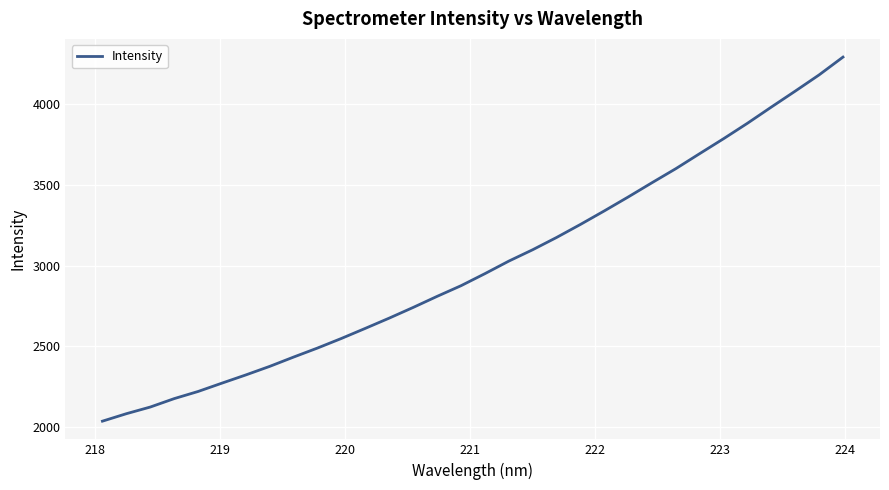

What is the difference between the maximum and minimum values?

2255.4